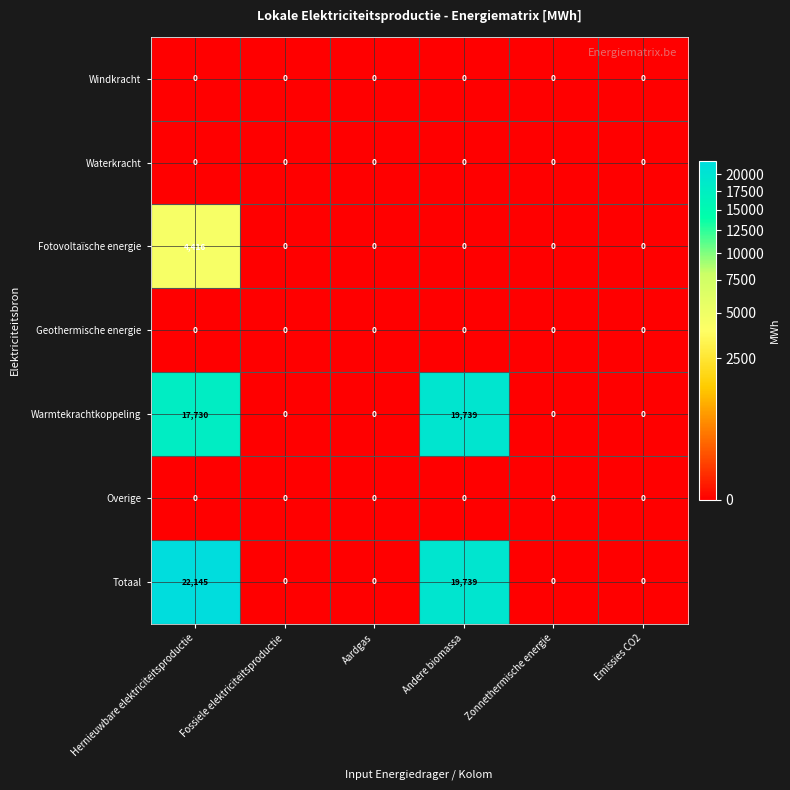

What is the greatest value displayed?

22145